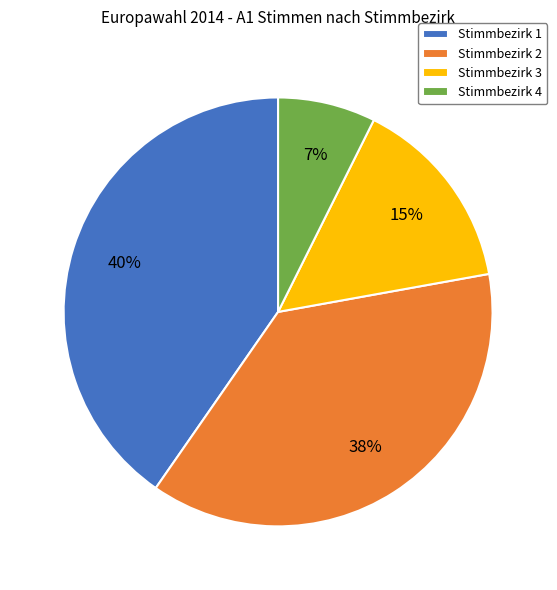

Does Stimmbezirk 2 account for over 50% of the chart?

No